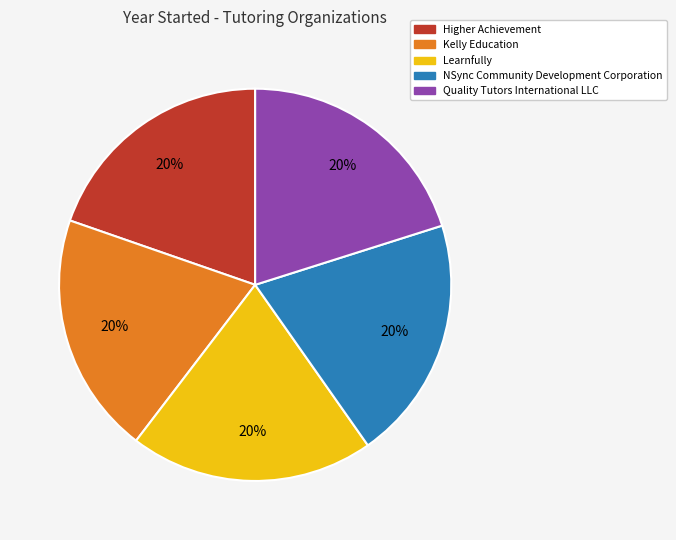

Combined, do Kelly Education and Quality Tutors International LLC account for over 50%?

No